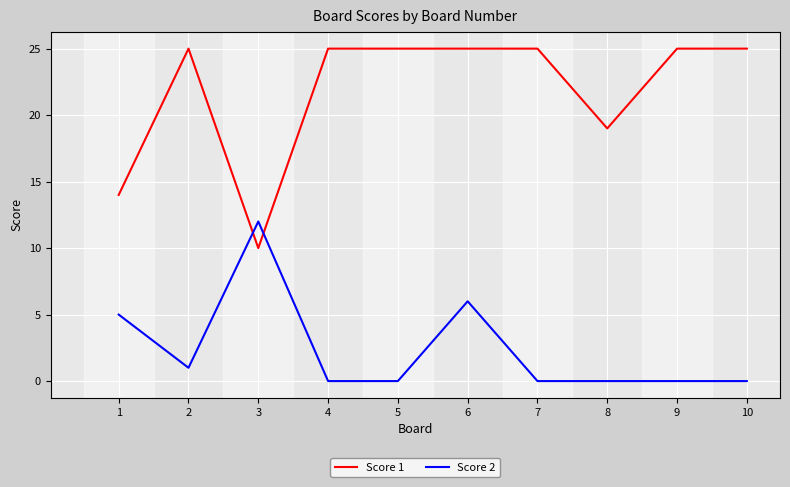

Where is the first local minimum for Score 2?

2